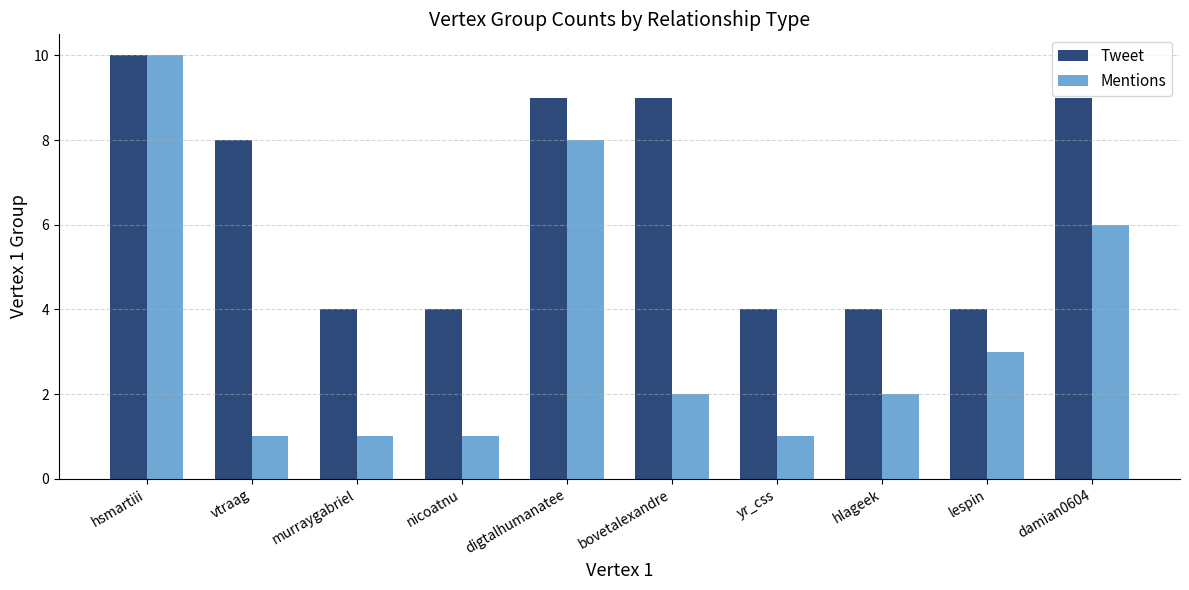

Reading left to right, what are all the values shown in this chart?

Tweet: 10	8	4	4	9	9	4	4	4	9
Mentions: 10	1	1	1	8	2	1	2	3	6